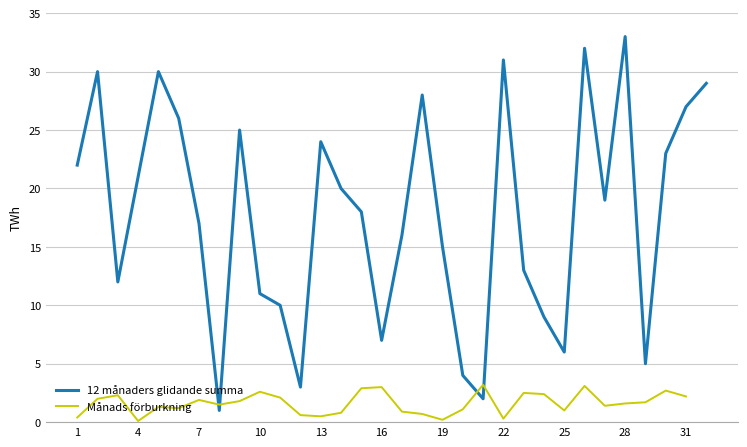

The 12 månaders glidande summa series shows 11 at 10. True or false?

True